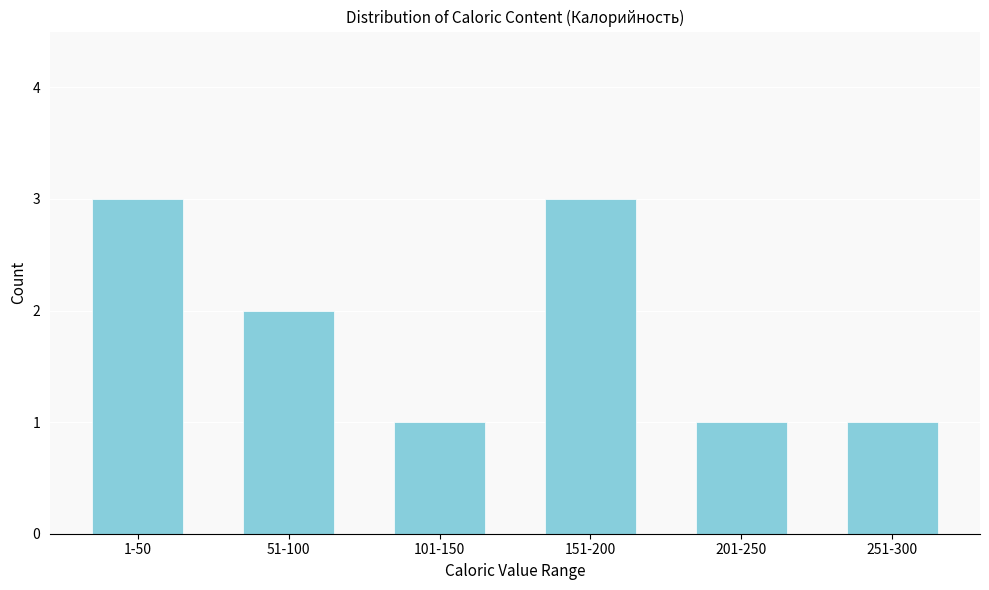

Reading right to left, transcribe all the data shown in this chart.

251-300=1	201-250=1	151-200=3	101-150=1	51-100=2	1-50=3